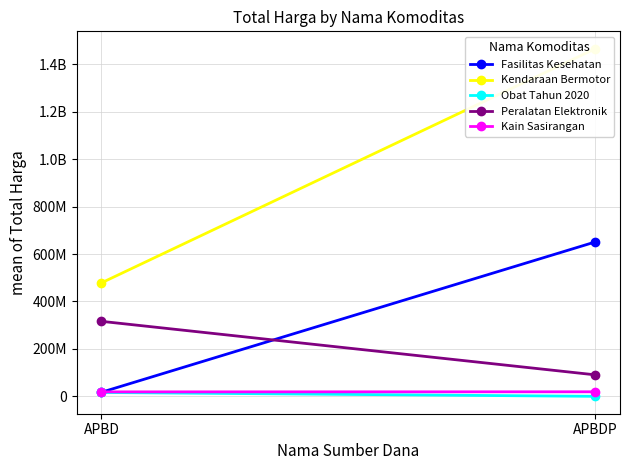

Which series has the widest spread of values?

Kendaraan Bermotor